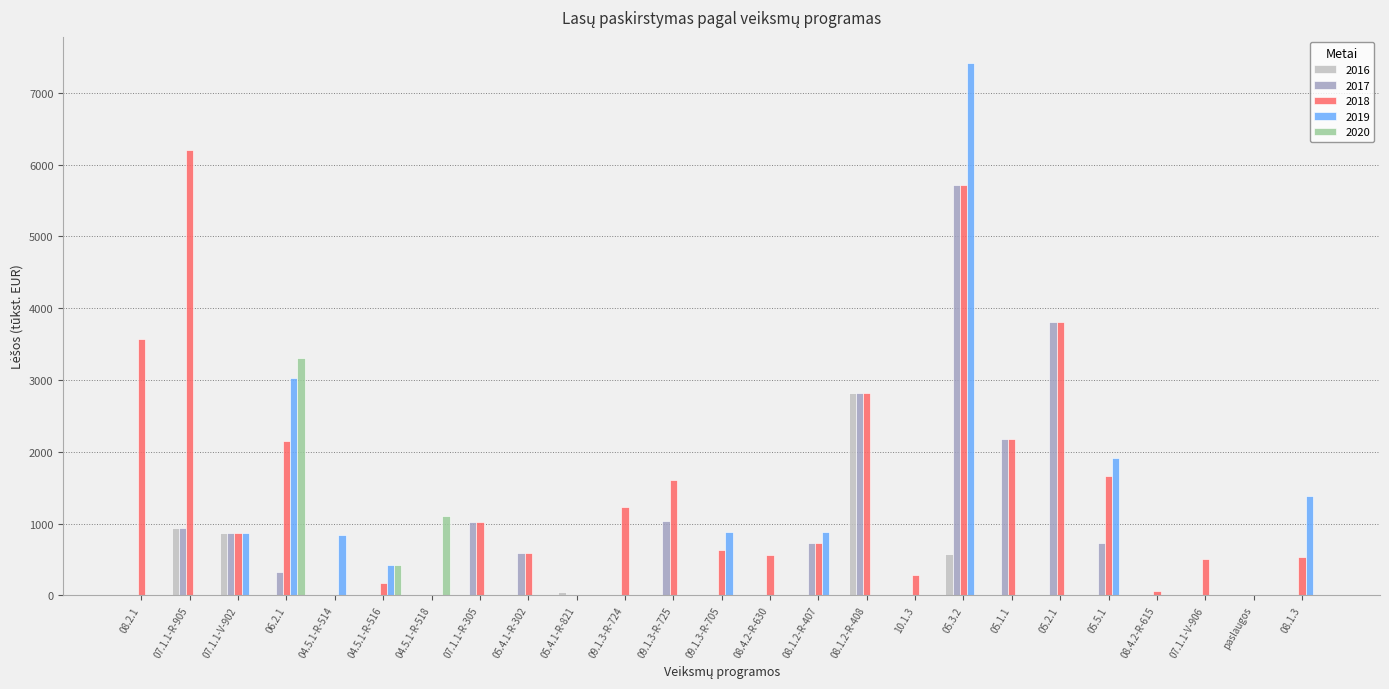

How many distinct data groups are displayed?

5